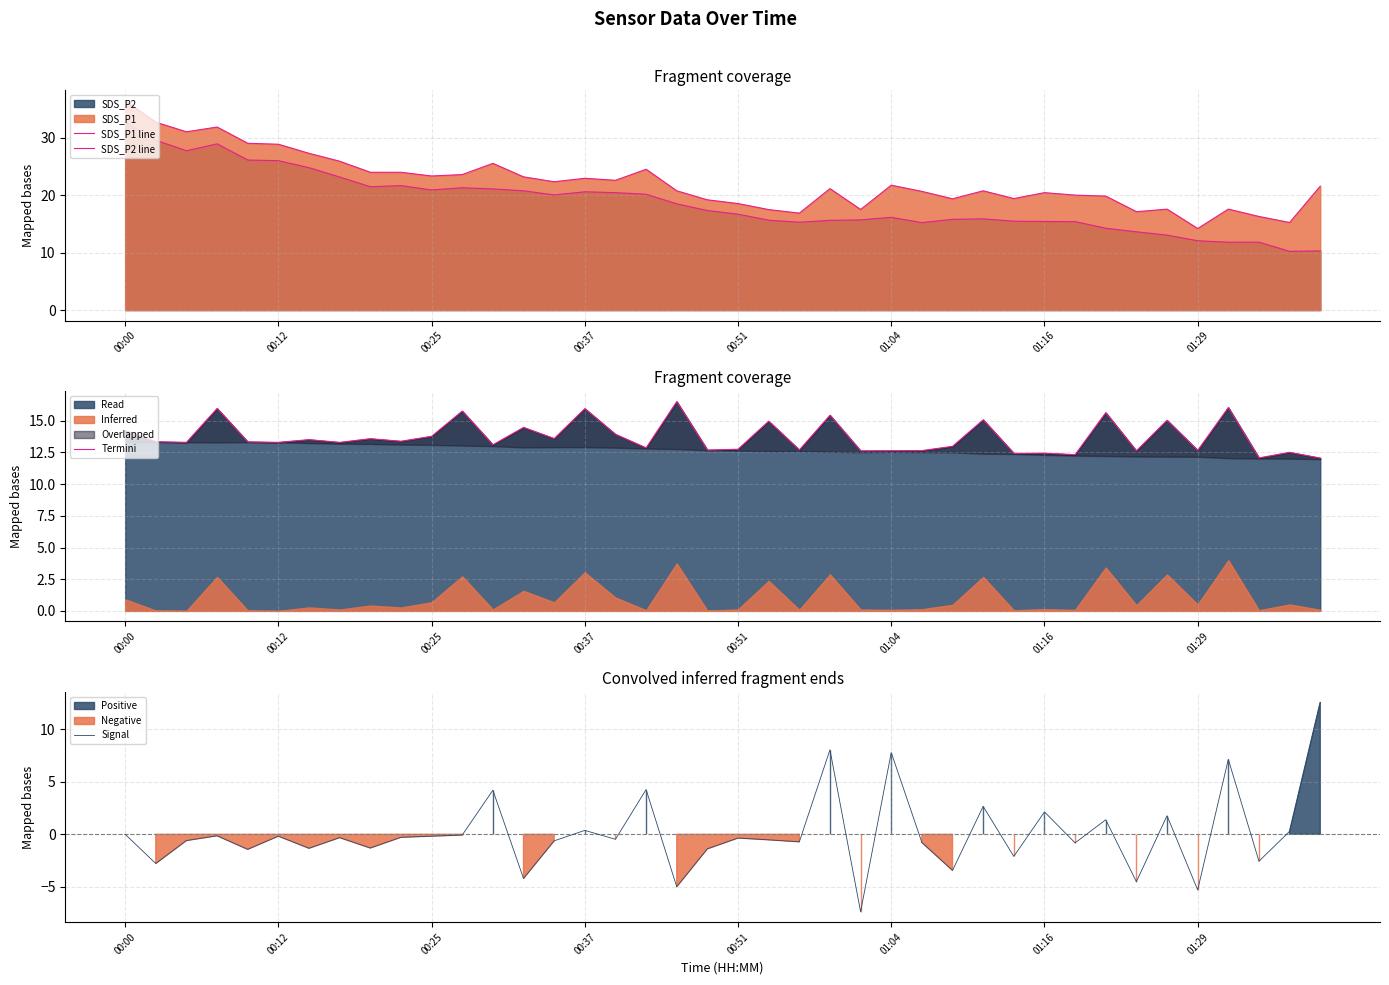

What is the minimum value for Signal?

-7.4